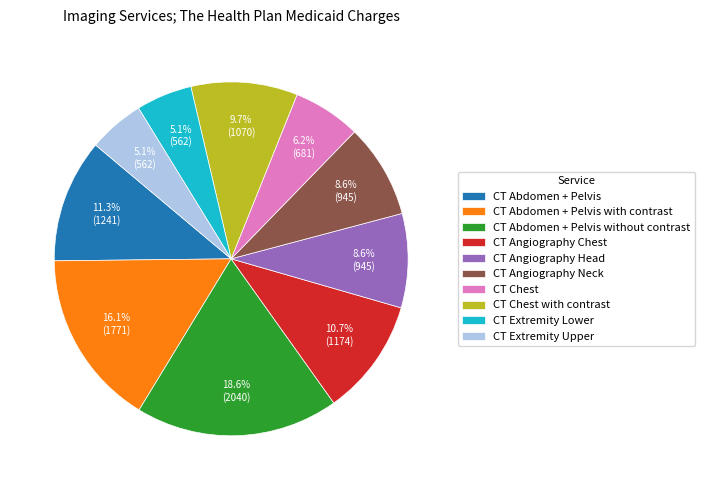

Approximately how many times larger is the value at CT Angiography Head compared to CT Abdomen + Pelvis with contrast?

0.5